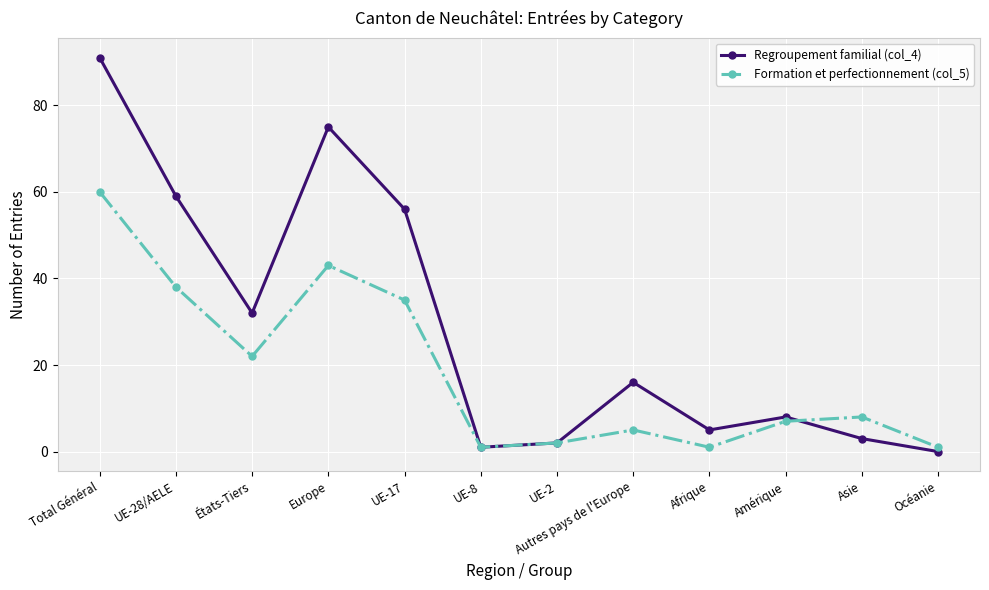

At which category is the sum across all series the highest?

Total Général